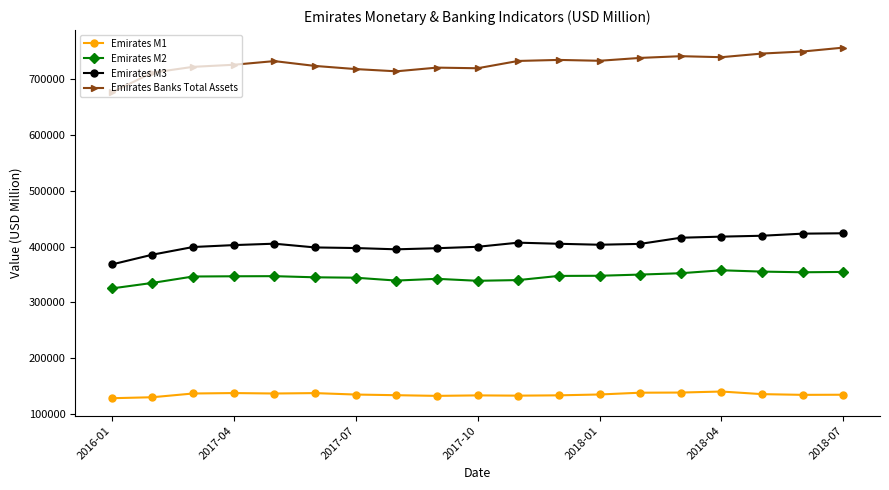

True or false: Emirates M3 and Emirates M2 intersect in this chart.

False